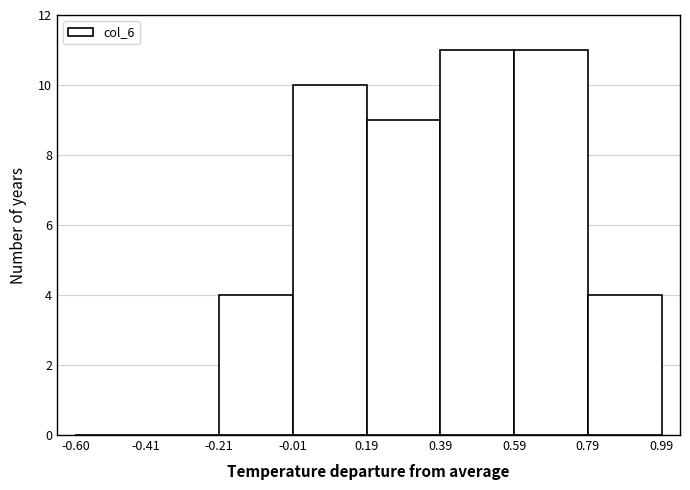

Reading left to right, list every bar in this chart as the range it spans on the x-axis followed by its height. The values are not printed on the chart, so give them approximately, as read against the axis.

-0.60 to -0.41: 0
-0.41 to -0.21: 0
-0.21 to -0.01: 4
-0.01 to 0.19: 10
0.19 to 0.39: 9
0.39 to 0.59: 11
0.59 to 0.79: 11
0.79 to 0.99: 4